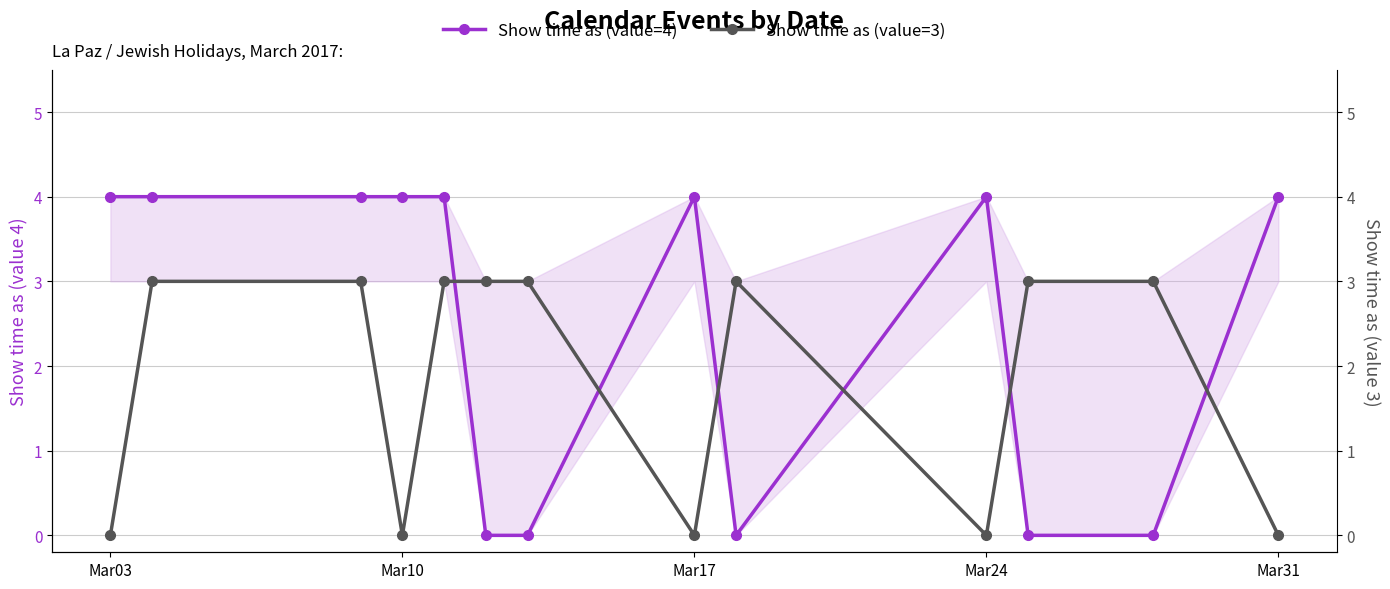

Does the chart have visible grid lines?

Yes